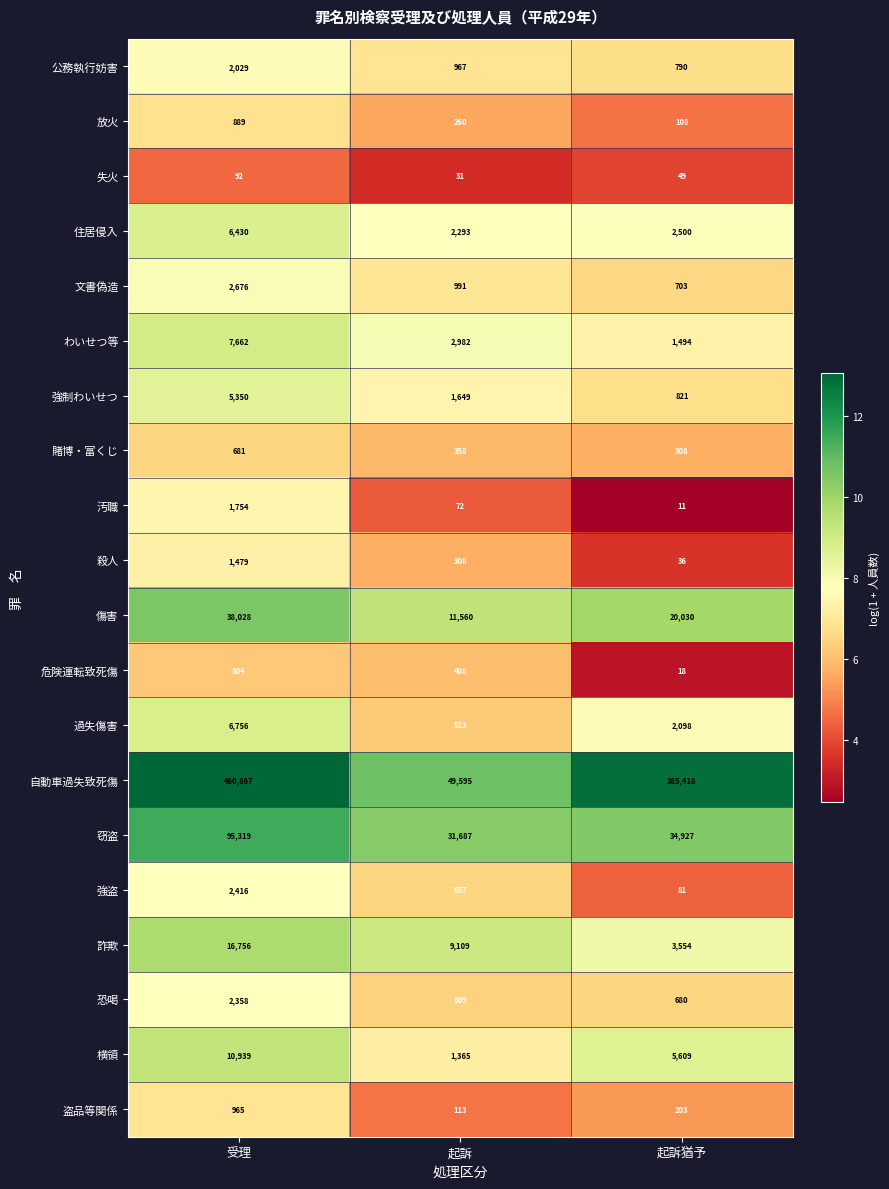

Between 起訴 and 起訴猶予, which series saw the biggest shift?

自動車過失致死傷